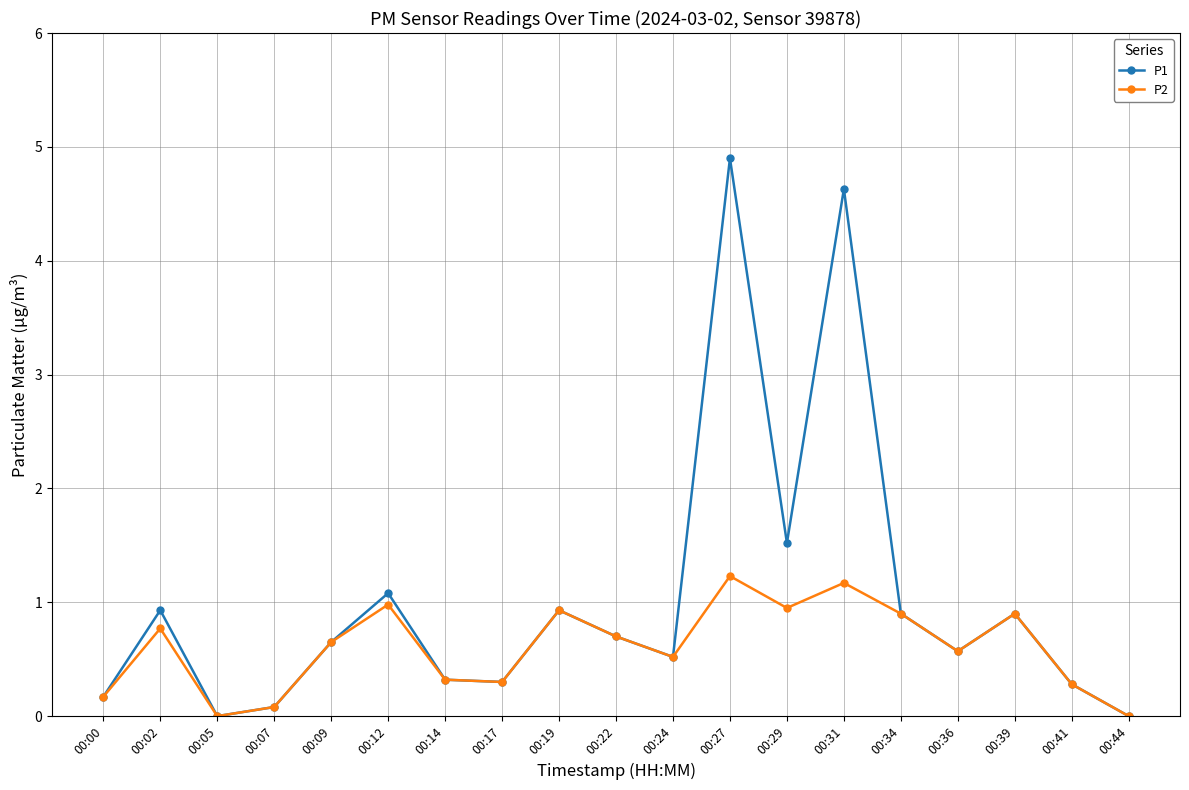

Which series has the widest spread of values?

P1